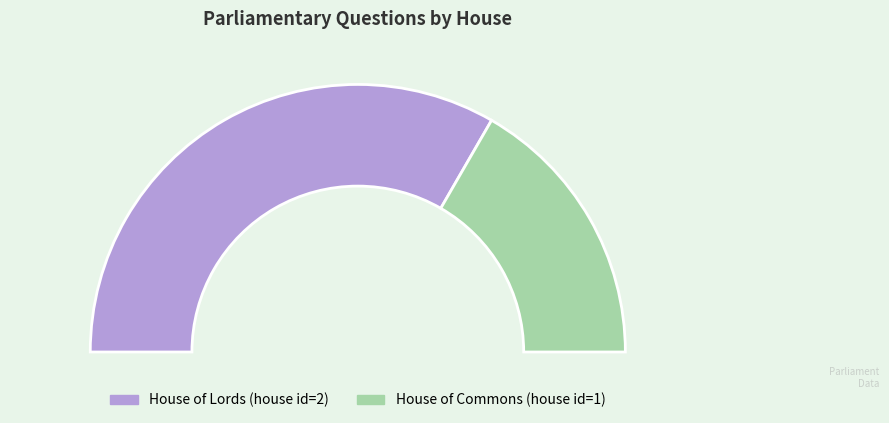

Does House of Lords represent more than half of the total?

Yes